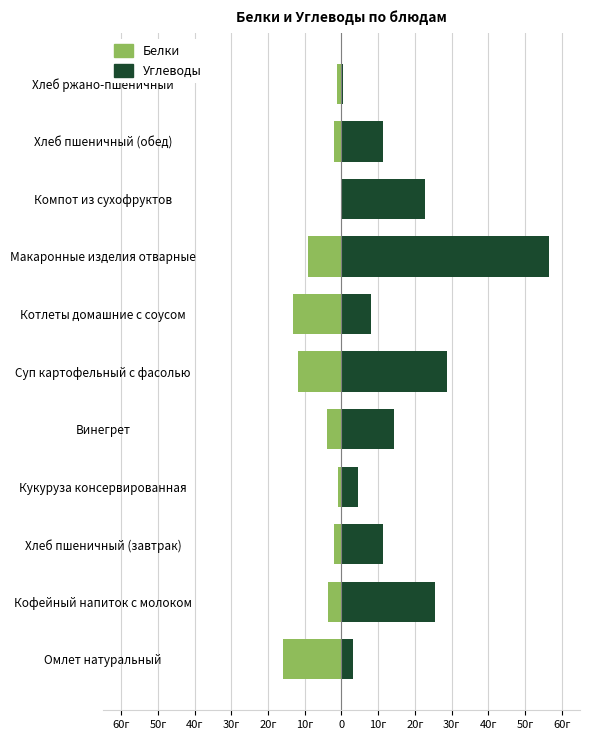

Which series has the largest range (max minus min)?

Углеводы